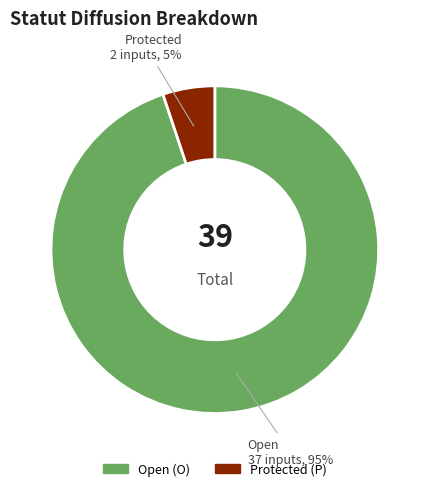

Is there a majority slice in this chart?

Yes